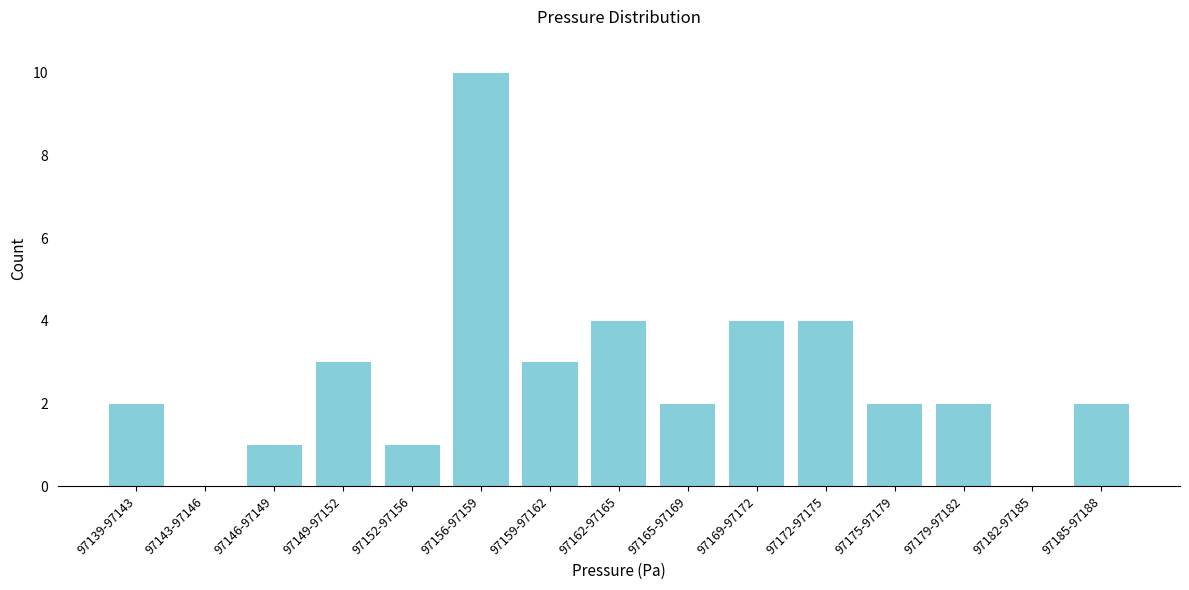

Reading left to right, list all the values displayed in this chart.

97139-97143=2	97143-97146=0	97146-97149=1	97149-97152=3	97152-97156=1	97156-97159=10	97159-97162=3	97162-97165=4	97165-97169=2	97169-97172=4	97172-97175=4	97175-97179=2	97179-97182=2	97182-97185=0	97185-97188=2